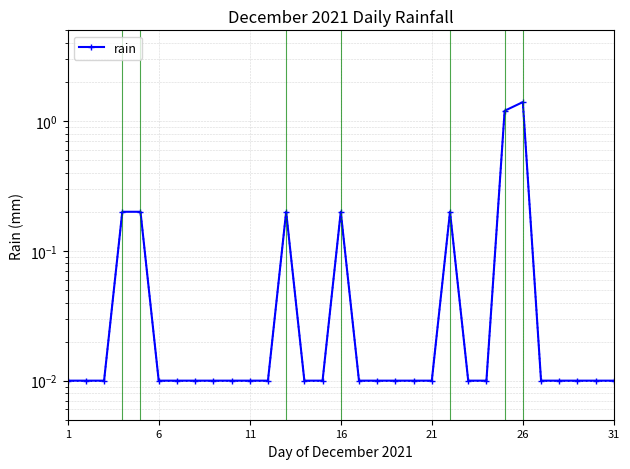

Between 15 and 11, which is larger?

15